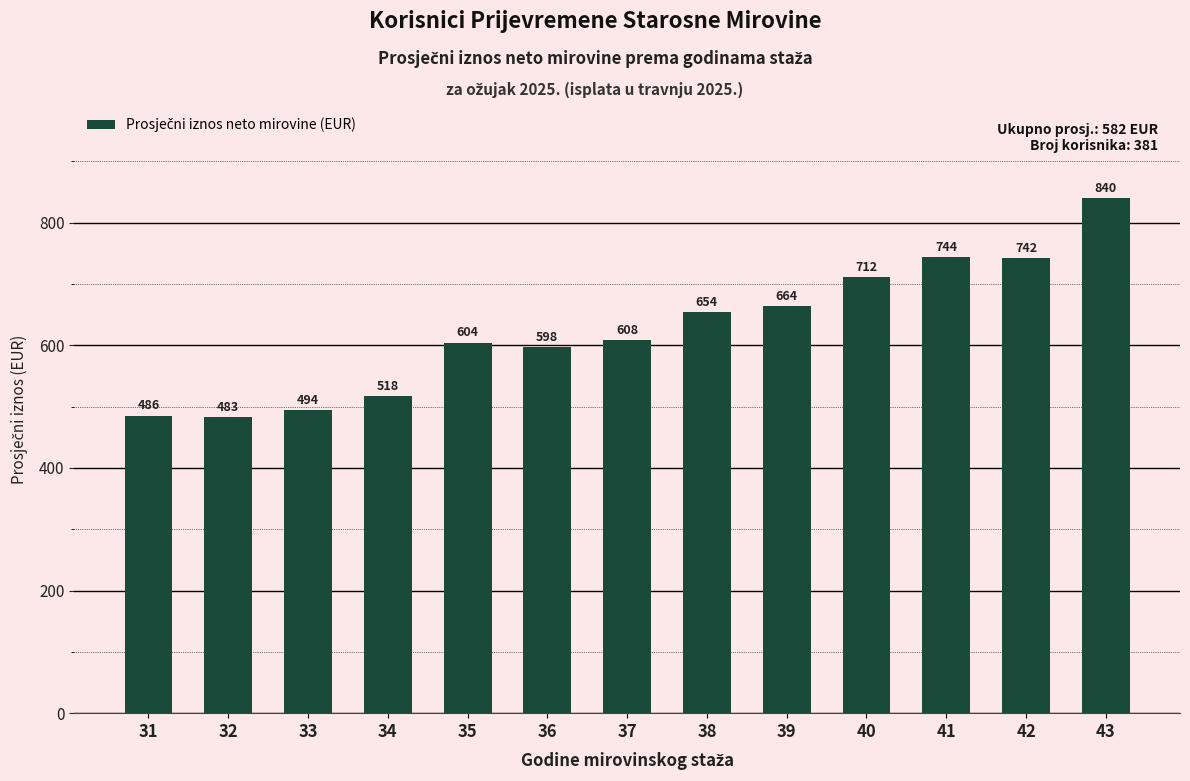

What is the difference between the values at 37 and 31?

122.6